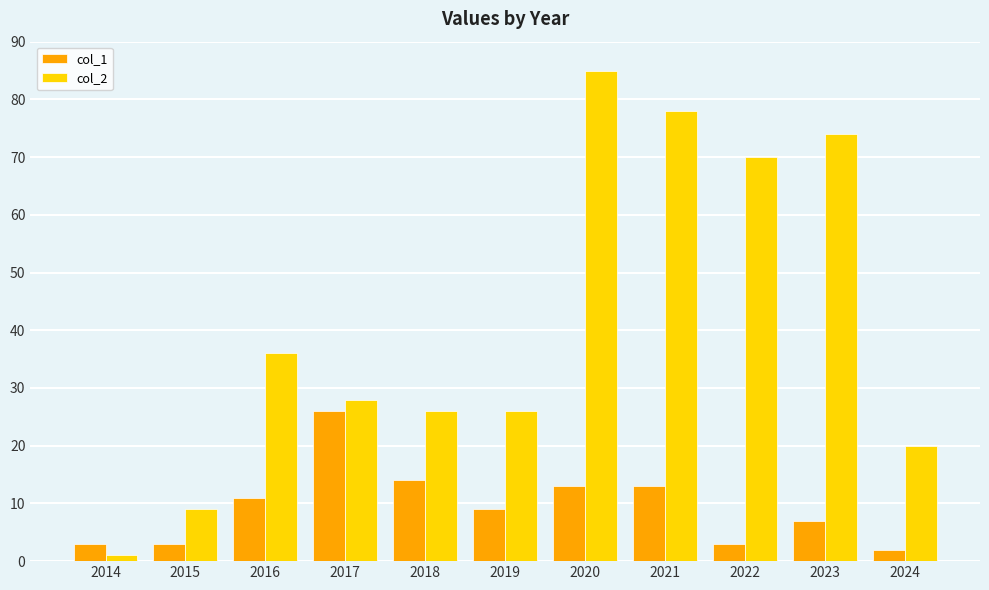

Reading left to right, list all the values displayed in this chart.

col_1: 2014=3	2015=3	2016=11	2017=26	2018=14	2019=9	2020=13	2021=13	2022=3	2023=7	2024=2
col_2: 2014=1	2015=9	2016=36	2017=28	2018=26	2019=26	2020=85	2021=78	2022=70	2023=74	2024=20